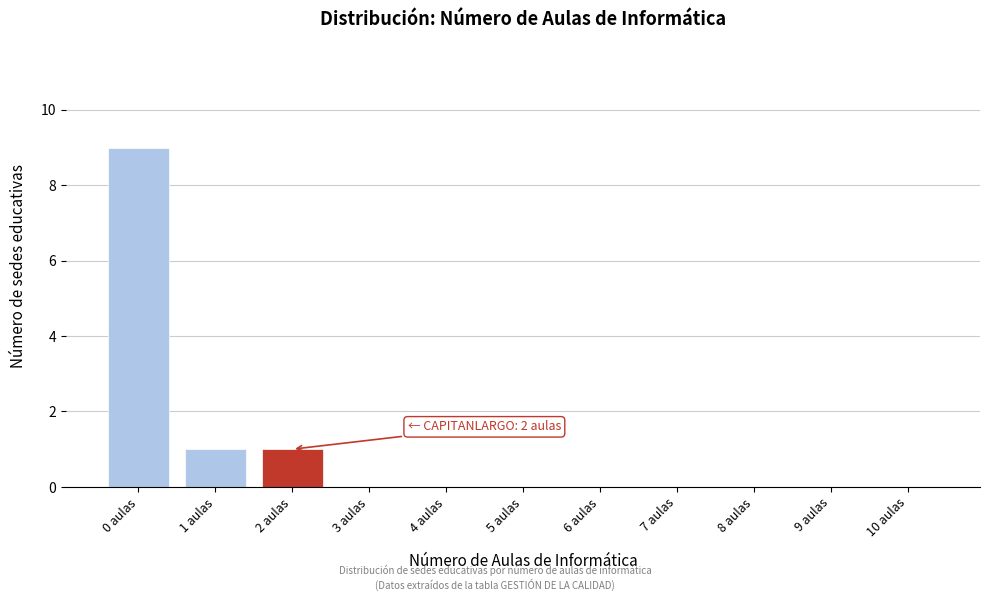

Reading left to right, extract all data points from this chart.

0 aulas=9	1 aulas=1	2 aulas=1	3 aulas=0	4 aulas=0	5 aulas=0	6 aulas=0	7 aulas=0	8 aulas=0	9 aulas=0	10 aulas=0